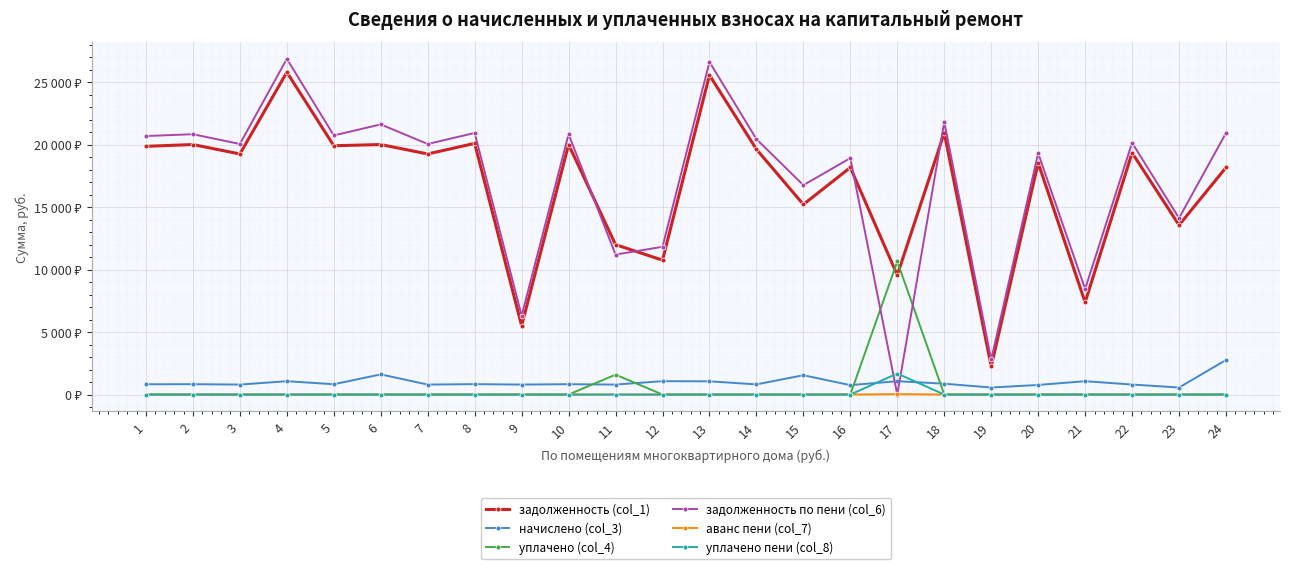

True or false: уплачено (col_4) has more than 2 interior local peaks.

False